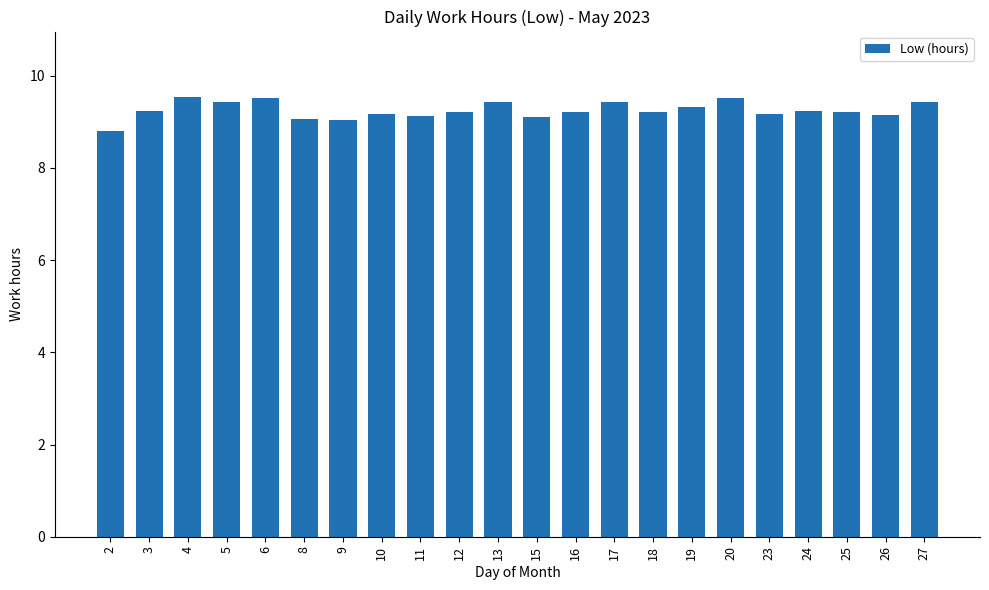

The value at 2 is 14.1. True or false?

False